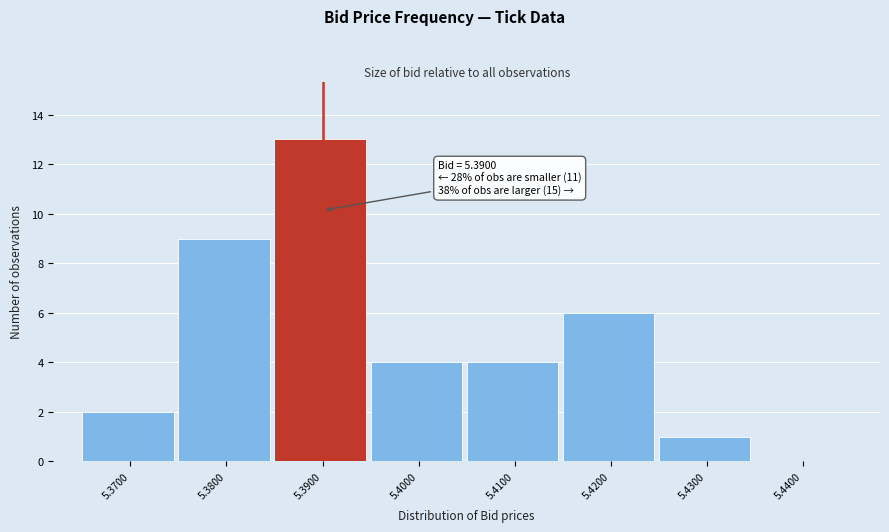

Over which range of the x-axis is the bar tallest?

5.385 to 5.395